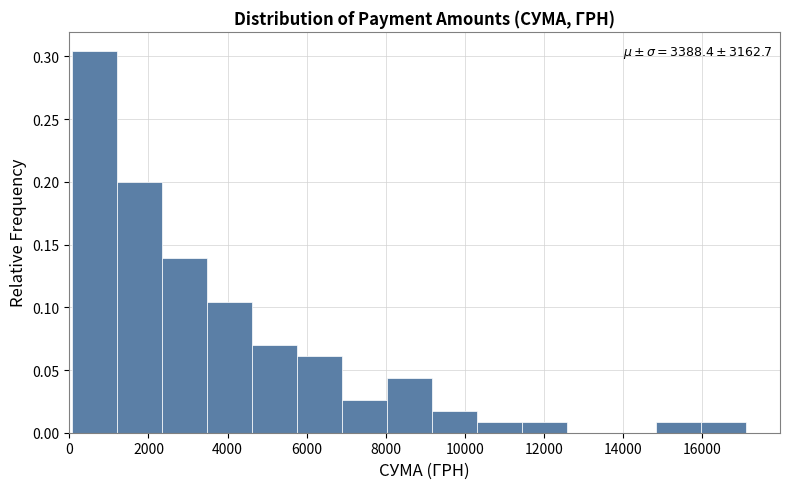

Over which range of the x-axis is the bar tallest?

0 to 1200